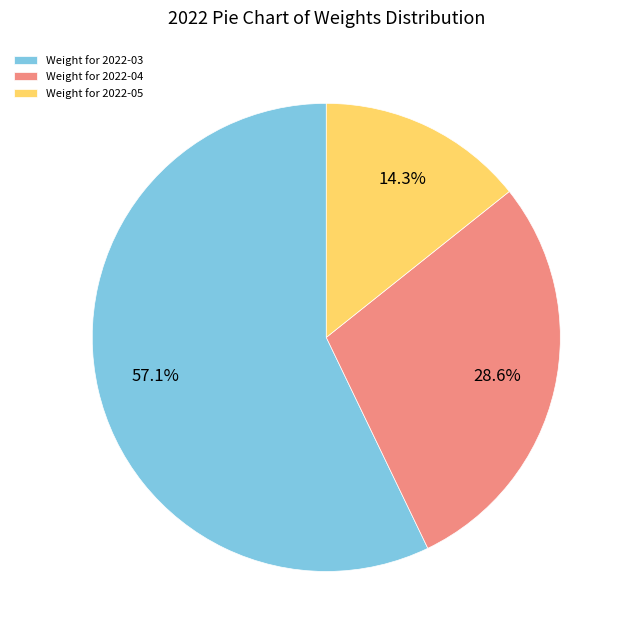

Does any single category account for the majority?

Yes